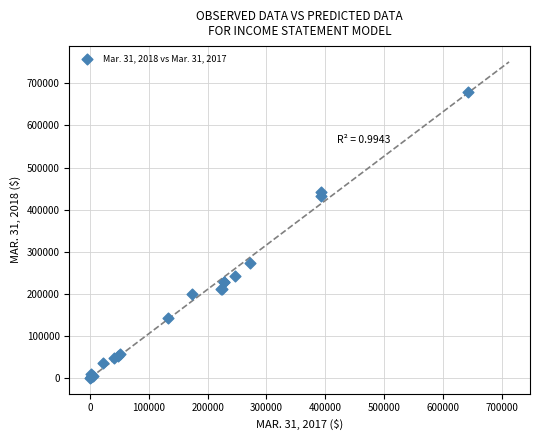

What Y value in the scatter plot is closest to 339679?

271994